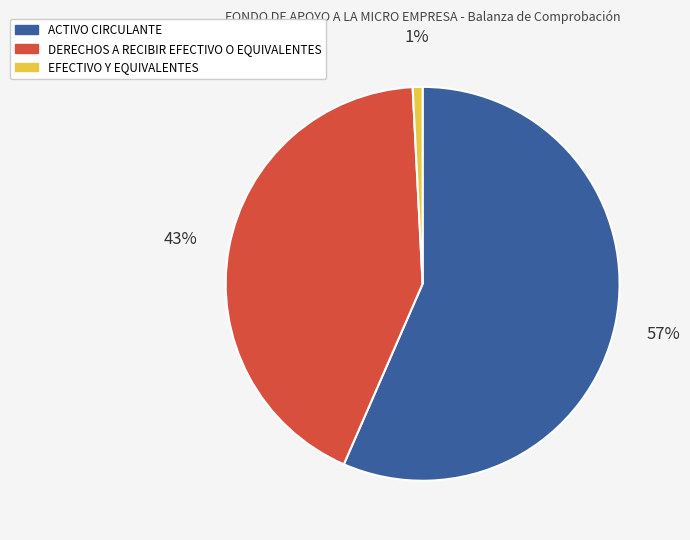

To the nearest percent, what is the average slice percentage?

33%